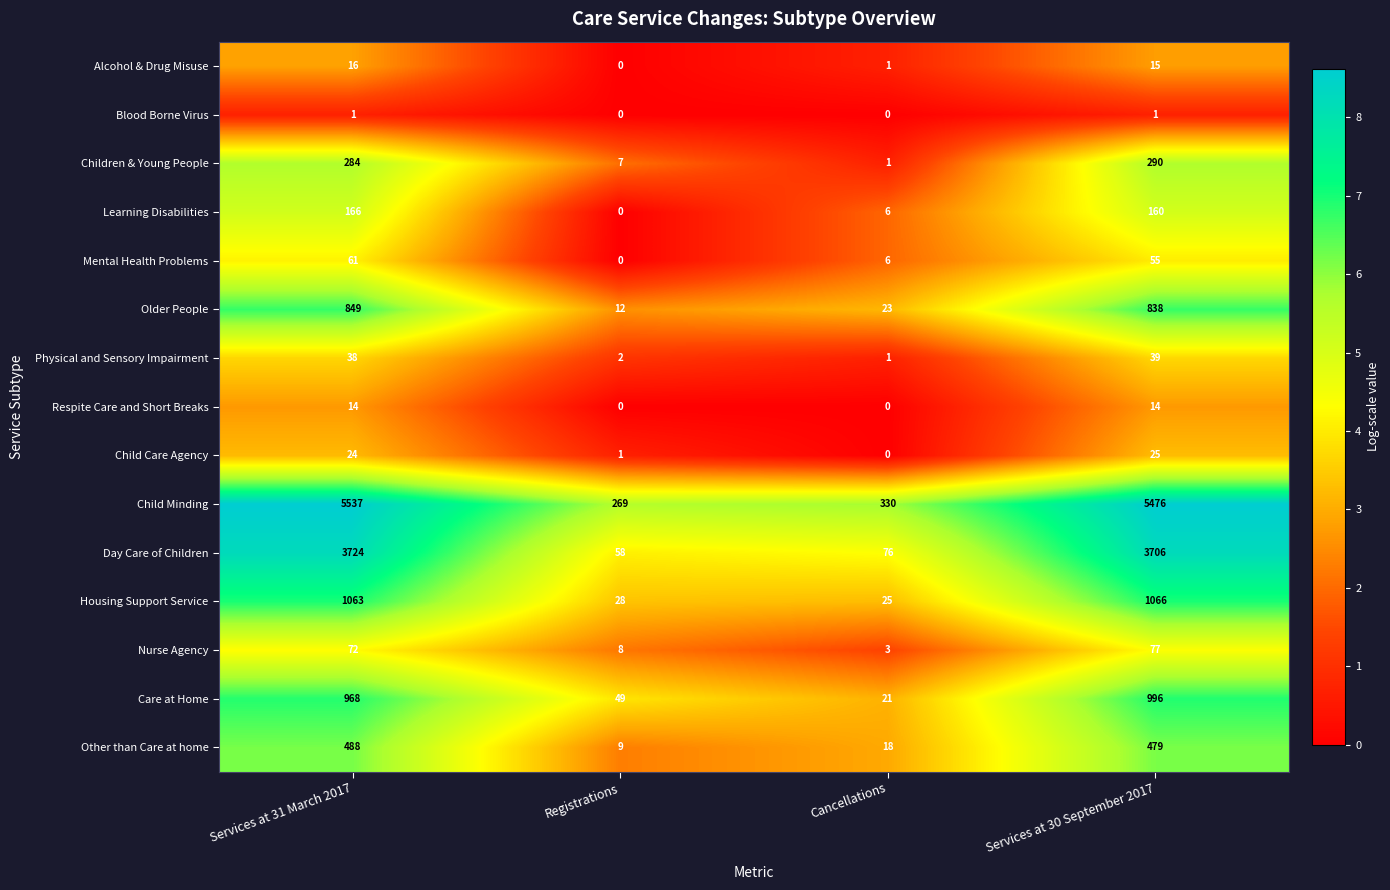

Which series changed the most between Services at 31 March 2017 and Services at 30 September 2017?

Child Minding